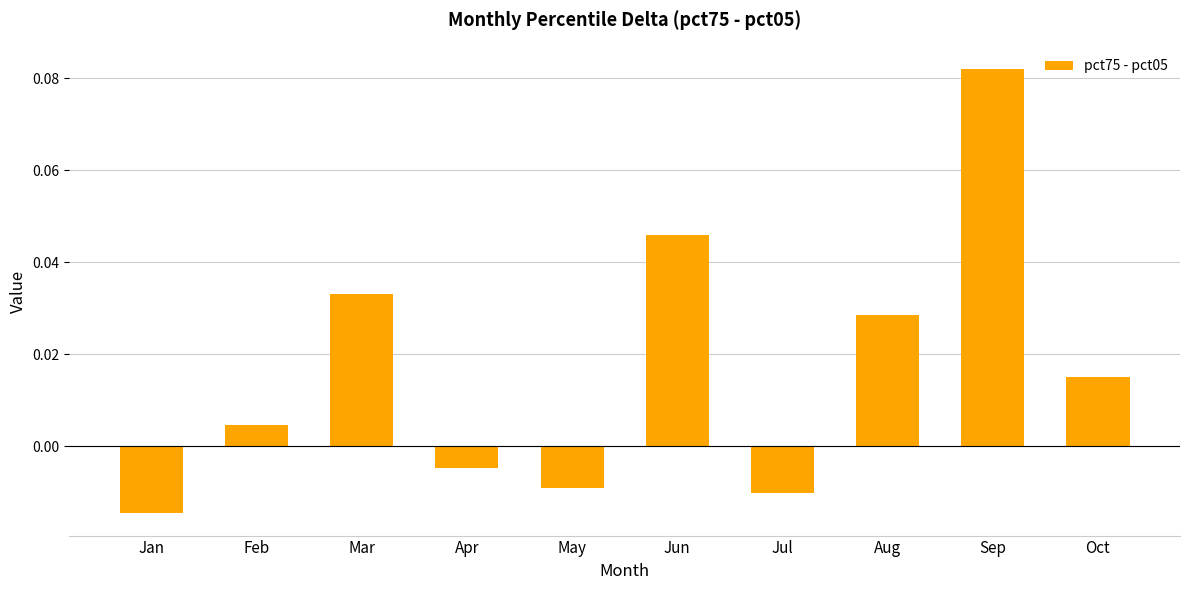

At which label does the data first exceed 0?

Feb